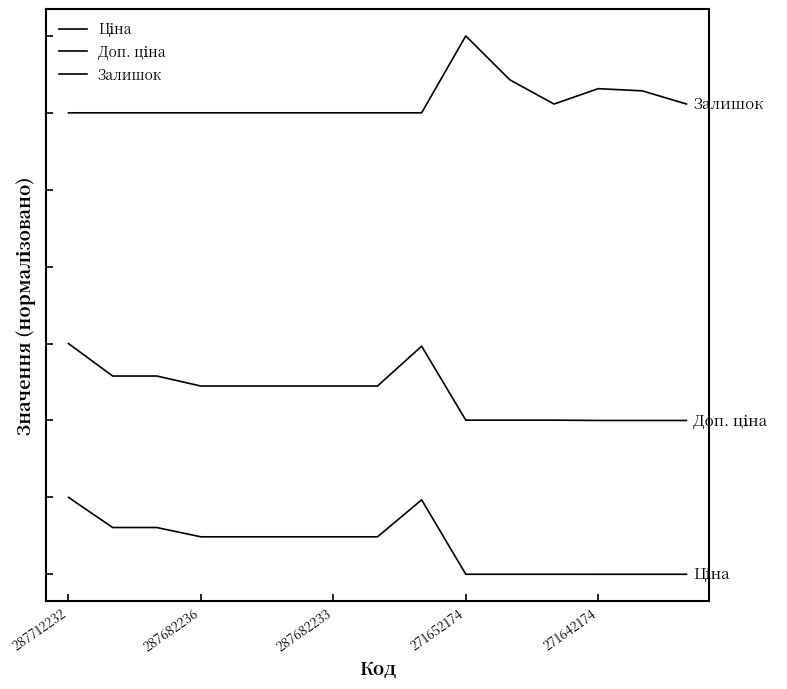

Which series has the largest total across all categories?

Залишок